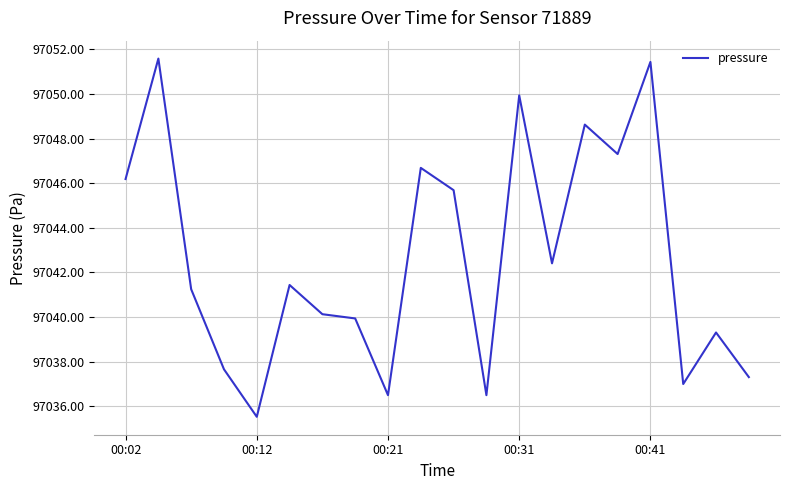

What is the maximum value shown in the chart?

97051.6